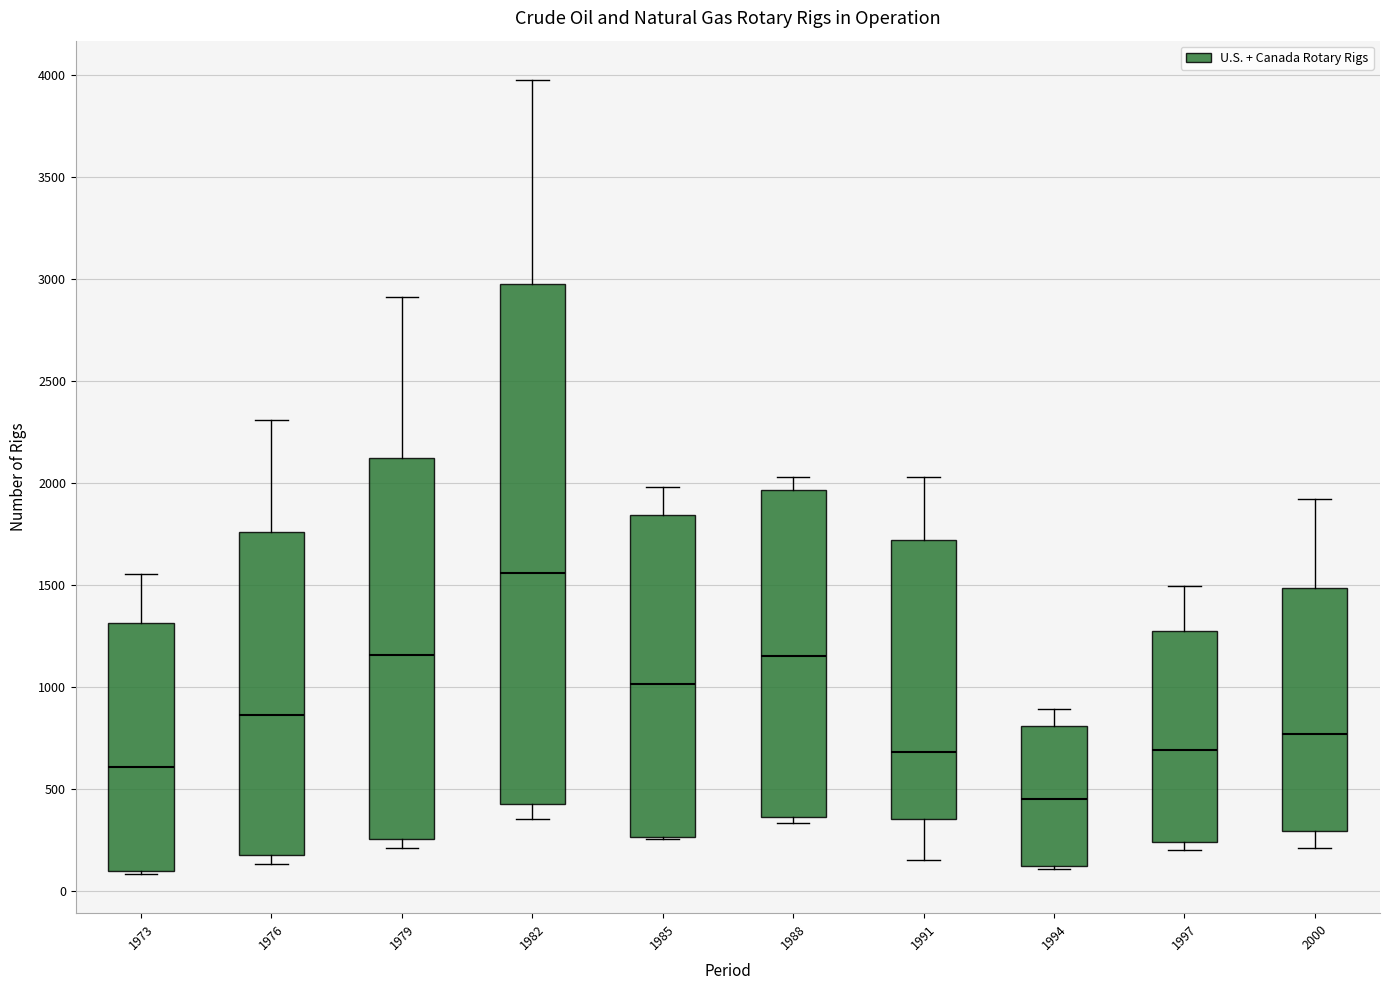

Where is the upper edge of the box at x = 1997 on the y-axis? The values are not printed on the chart, so give them approximately, as read against the axis.

1250